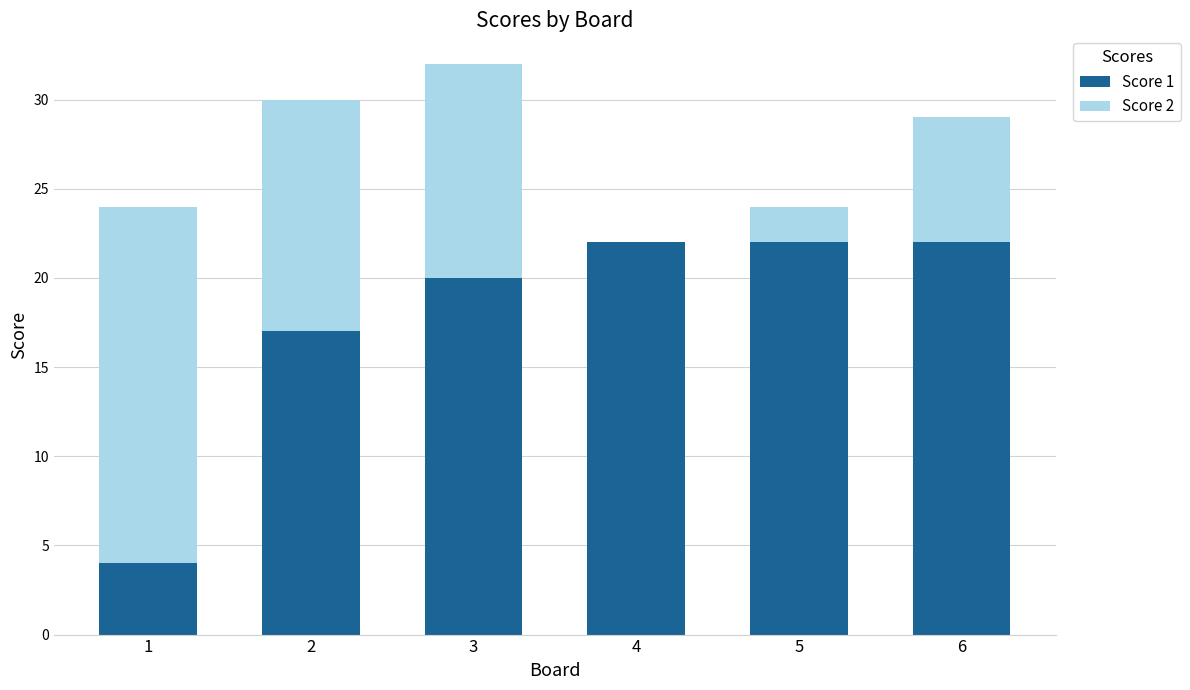

True or false: Score 1 has a value of 22 at 5.

True